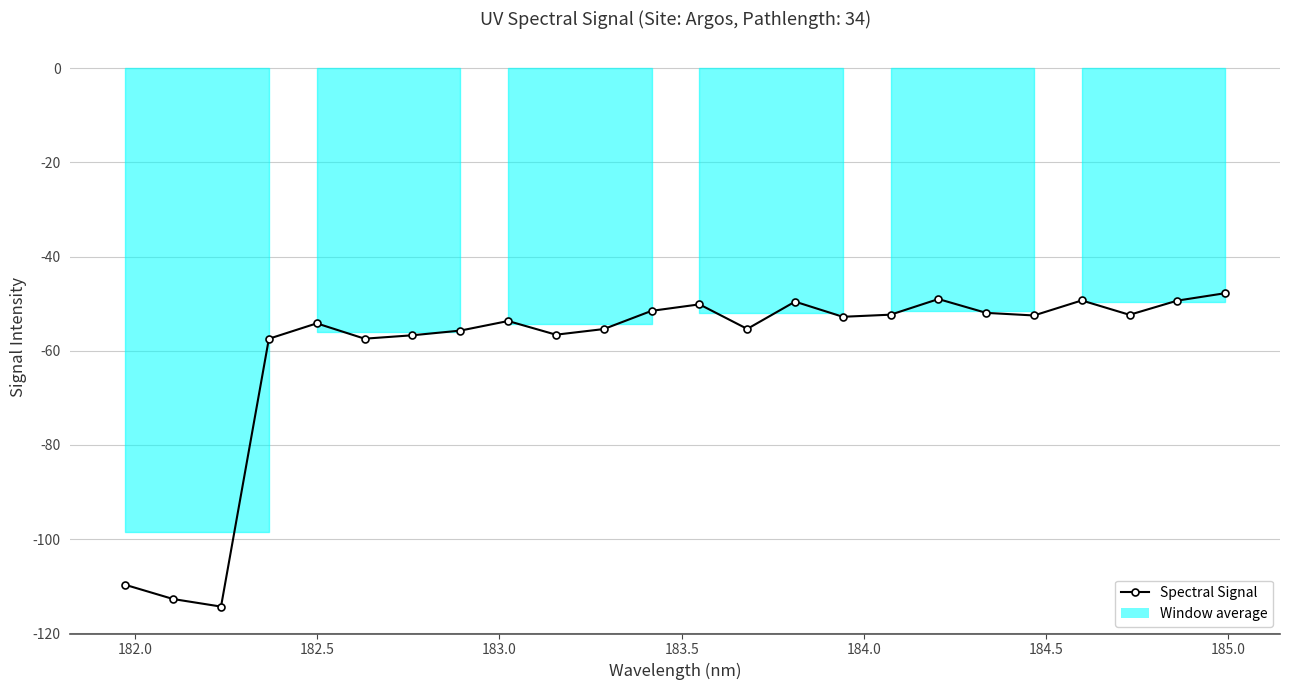

Count the number of data series in this chart.

1